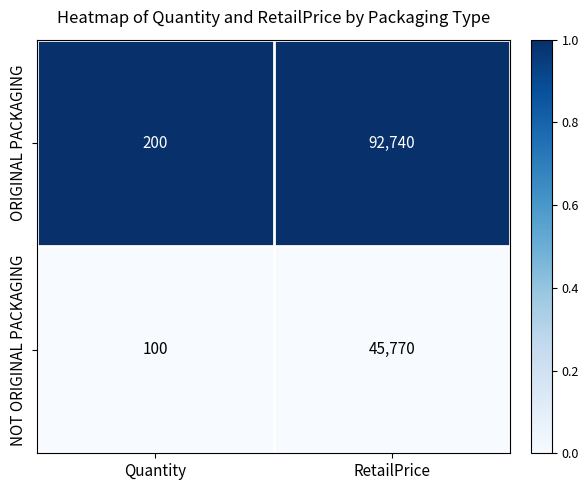

Reading left to right, transcribe all the data shown in this chart.

ORIGINAL PACKAGING: Quantity=200	RetailPrice=92740
NOT ORIGINAL PACKAGING: Quantity=100	RetailPrice=45770